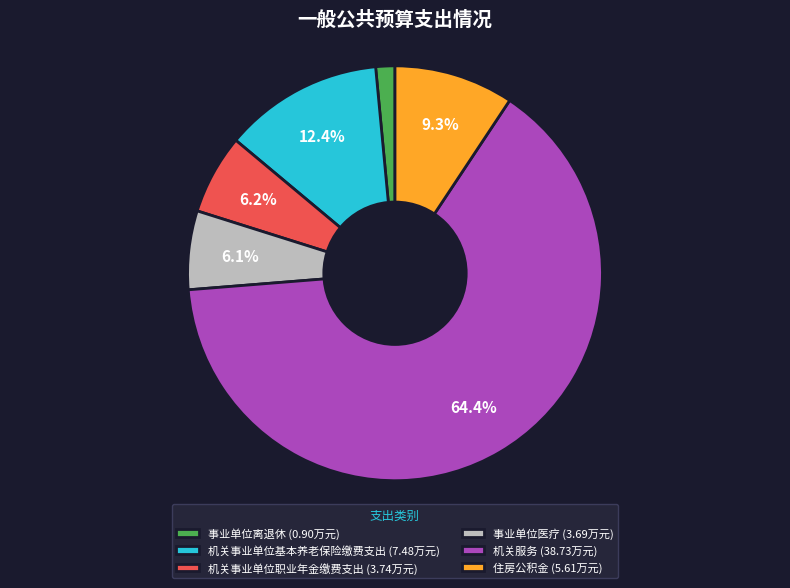

The 事业单位医疗 slice represents 6% of the pie. True or false?

True